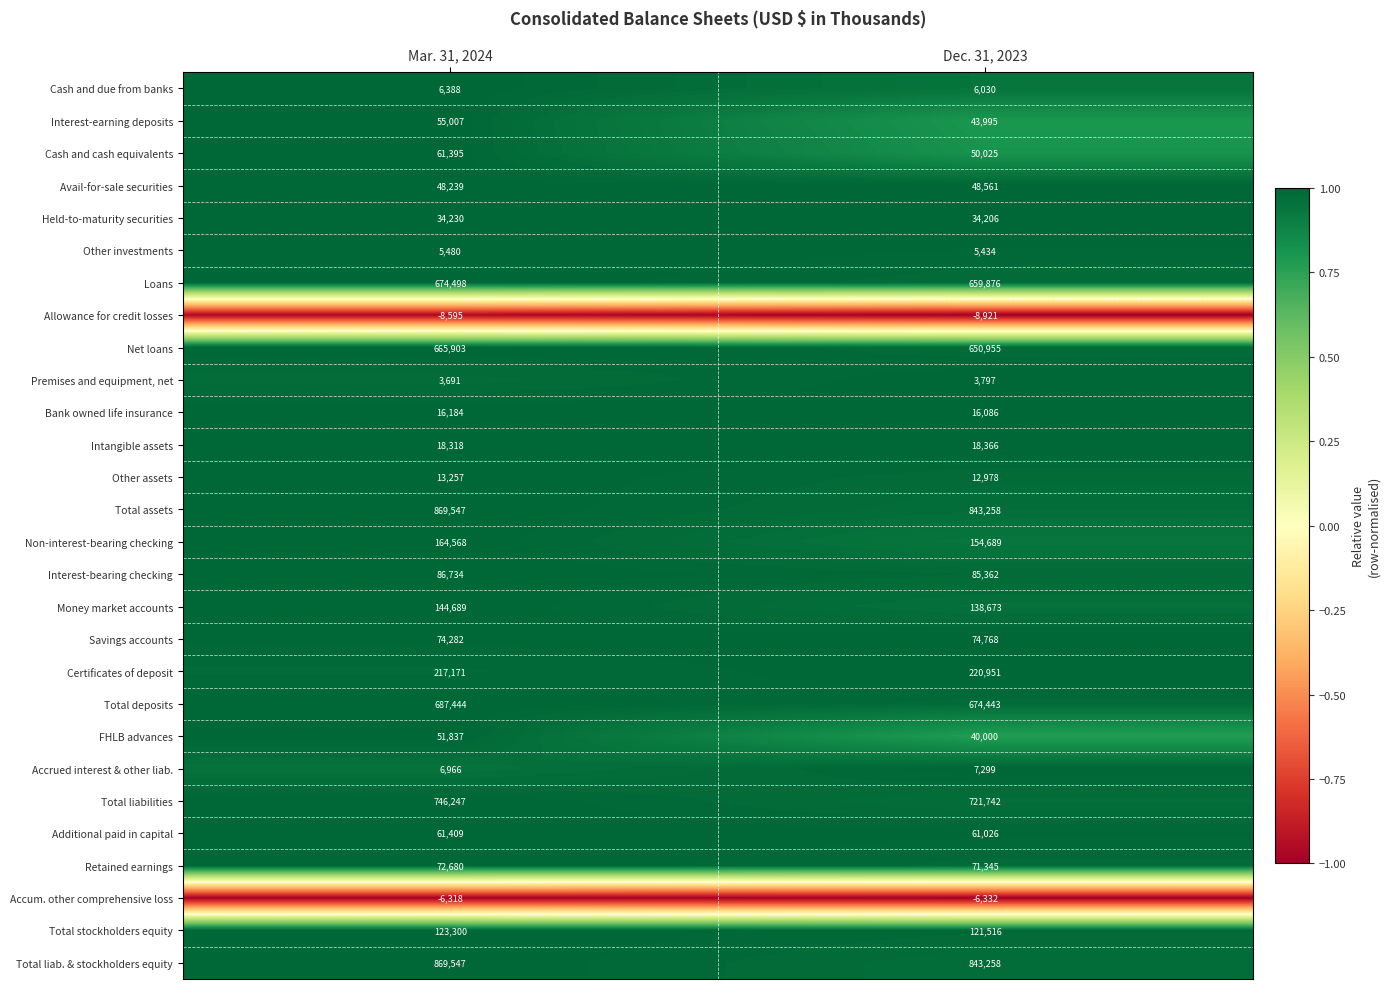

What is the spread (max minus min) of values at Mar. 31, 2024?

878142